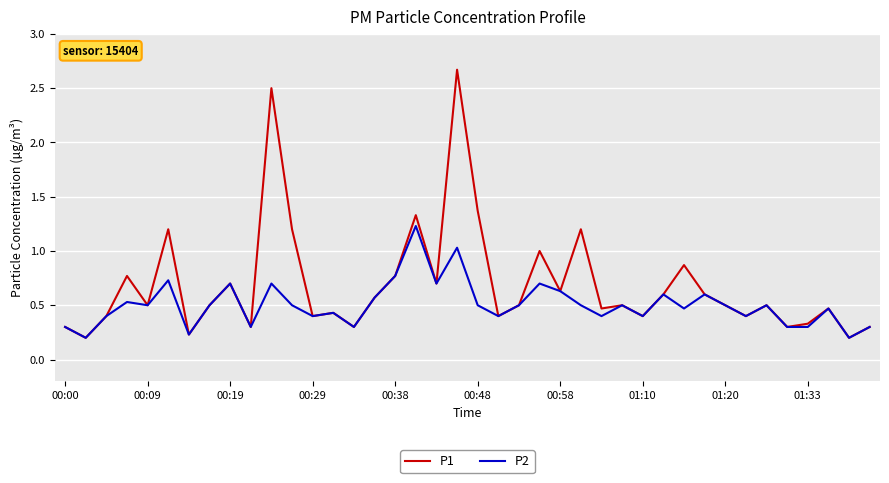

Which series has the largest total across all categories?

P1